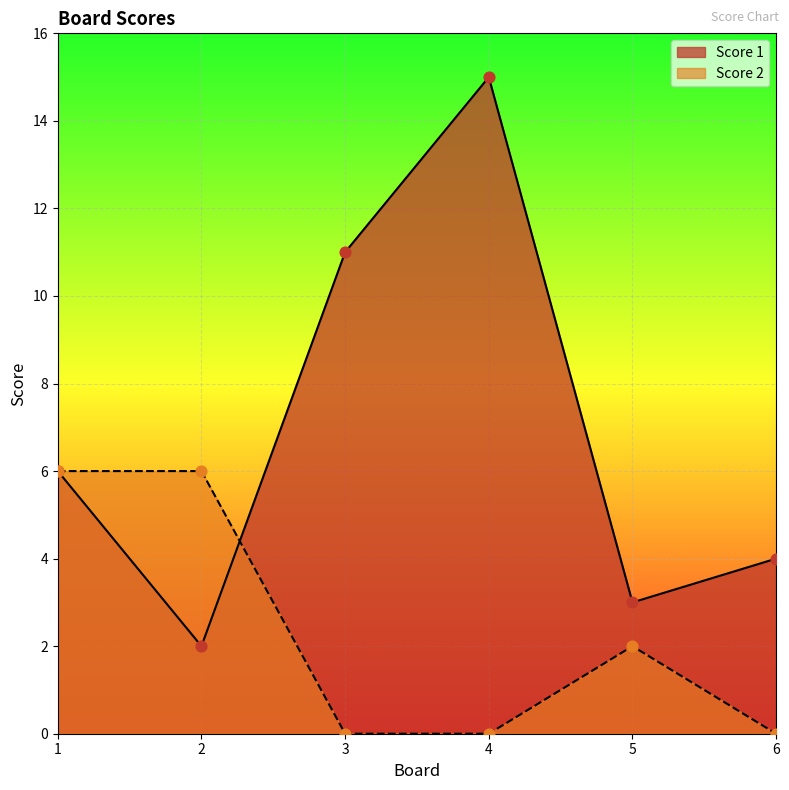

Which series has the largest total across all categories?

Score 1